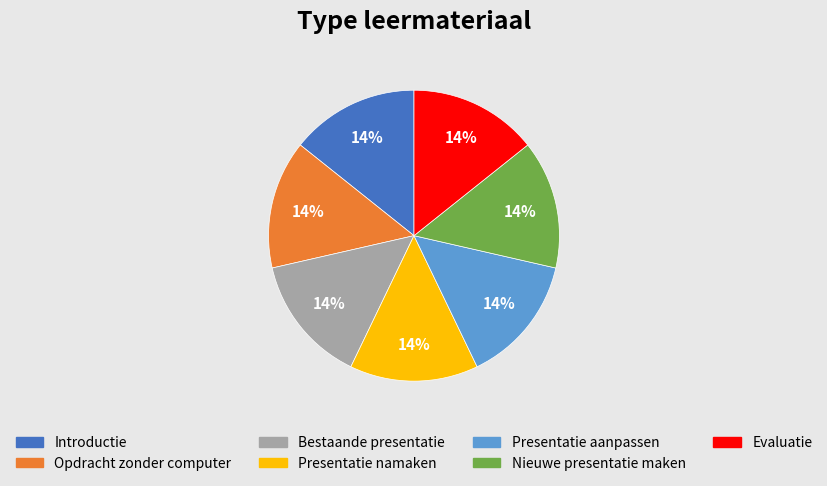

Count the number of slices in the pie.

7